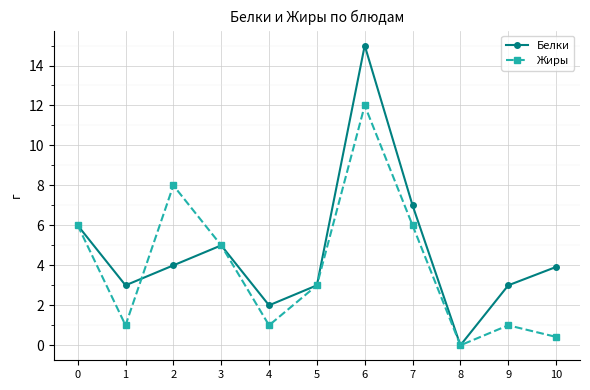

What is the value of the Жиры point at the 2nd from the left?

1.0